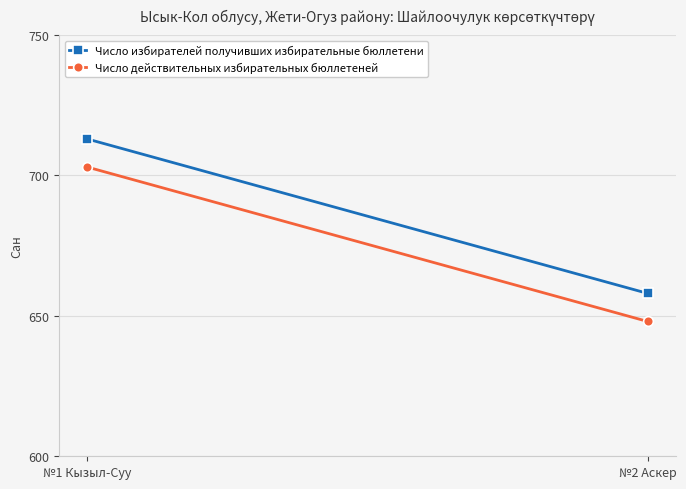

What is the minimum value shown in the chart?

648